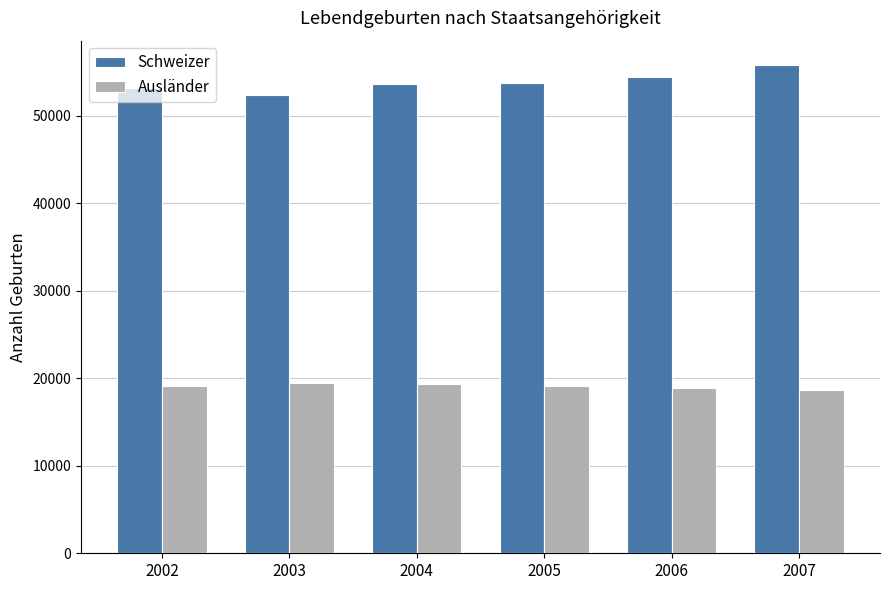

List the series in order of their peak value, lowest first.

Ausländer, Schweizer